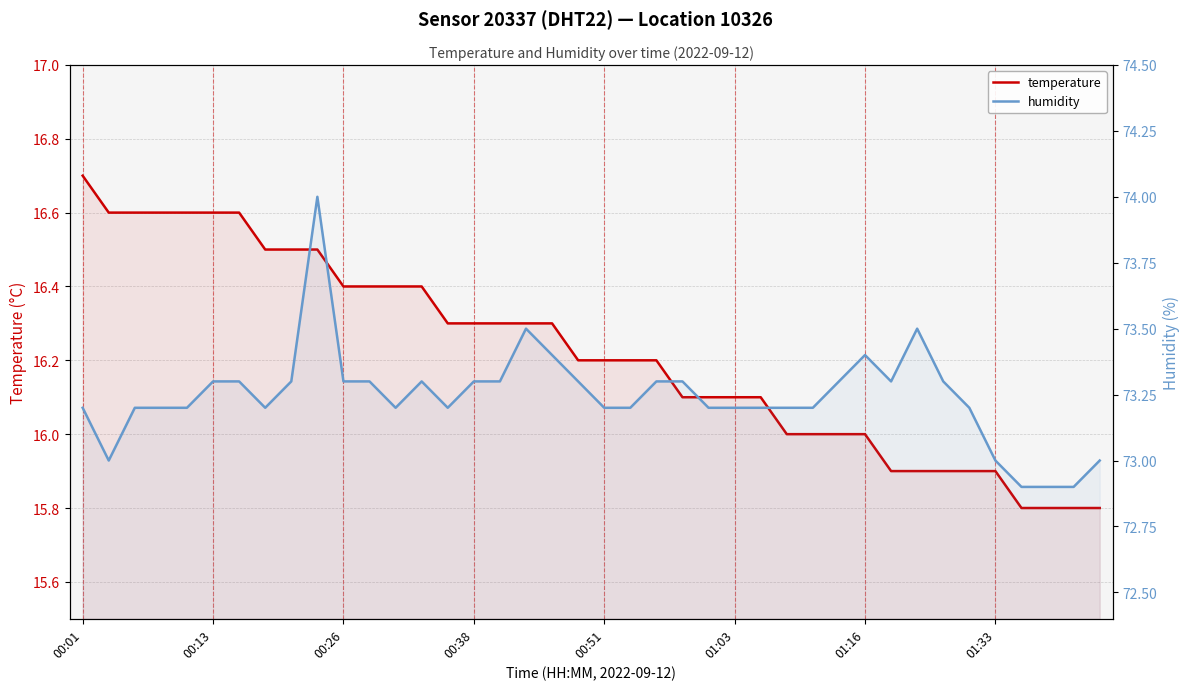

Which series has the largest range (max minus min)?

humidity